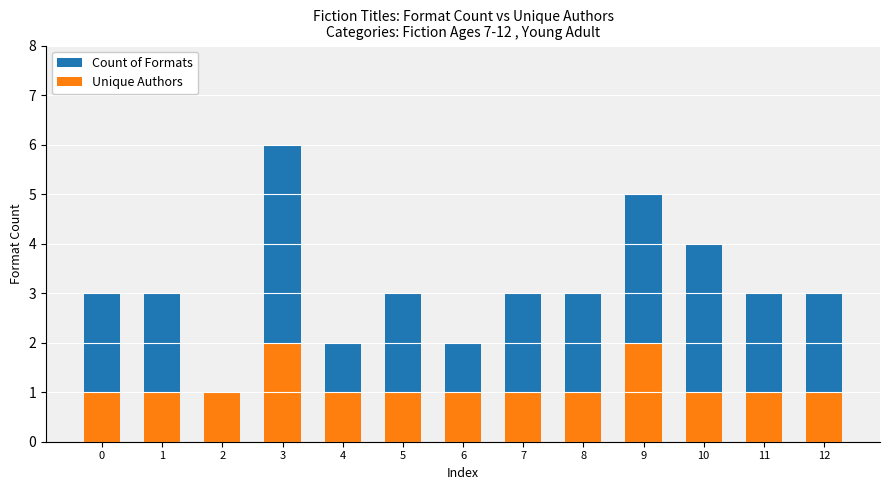

Reading right to left, what are all the values shown in this chart?

Count of Formats: 12=3	11=3	10=4	9=5	8=3	7=3	6=2	5=3	4=2	3=6	2=1	1=3	0=3
Unique Authors: 12=1	11=1	10=1	9=2	8=1	7=1	6=1	5=1	4=1	3=2	2=1	1=1	0=1